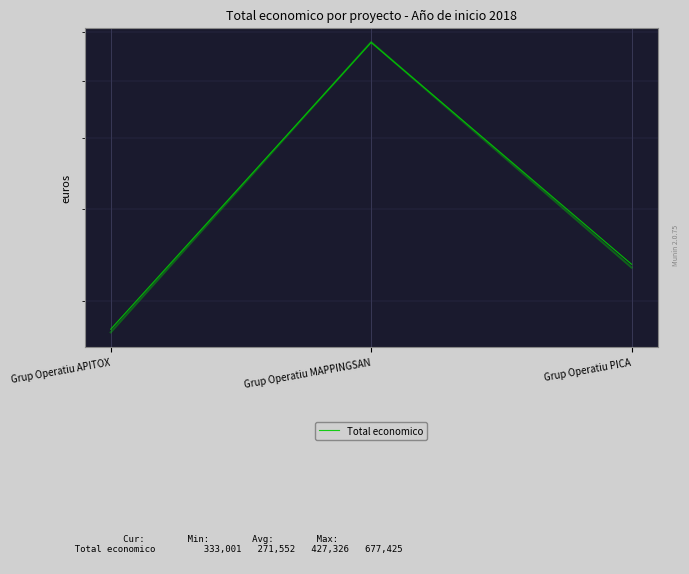

How many values are below 336471?

1